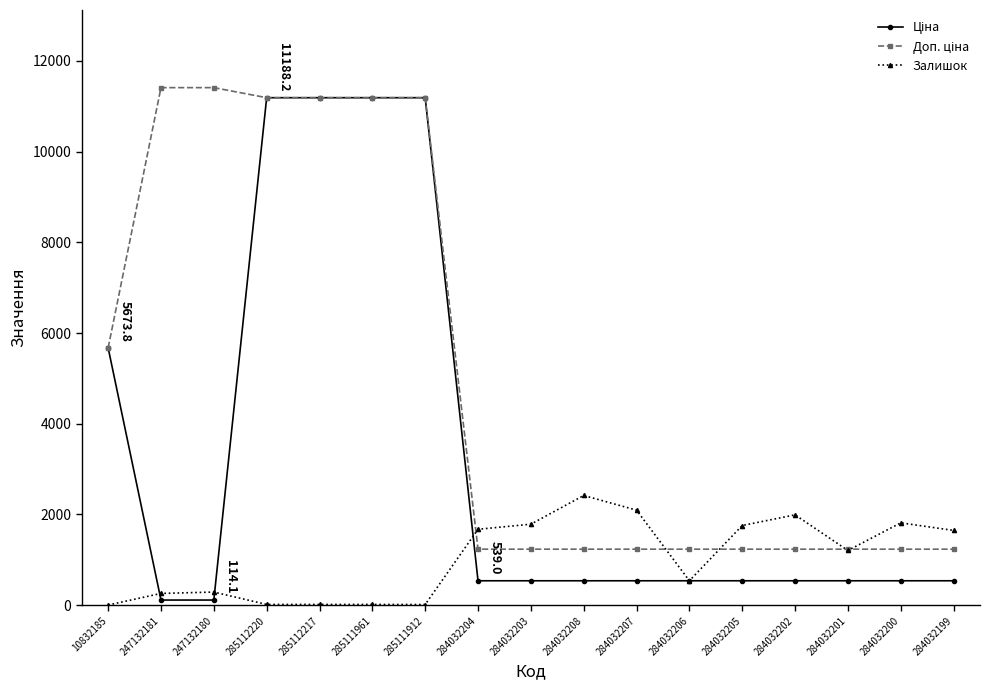

True or false: Залишок has more than 0 interior local peaks.

True